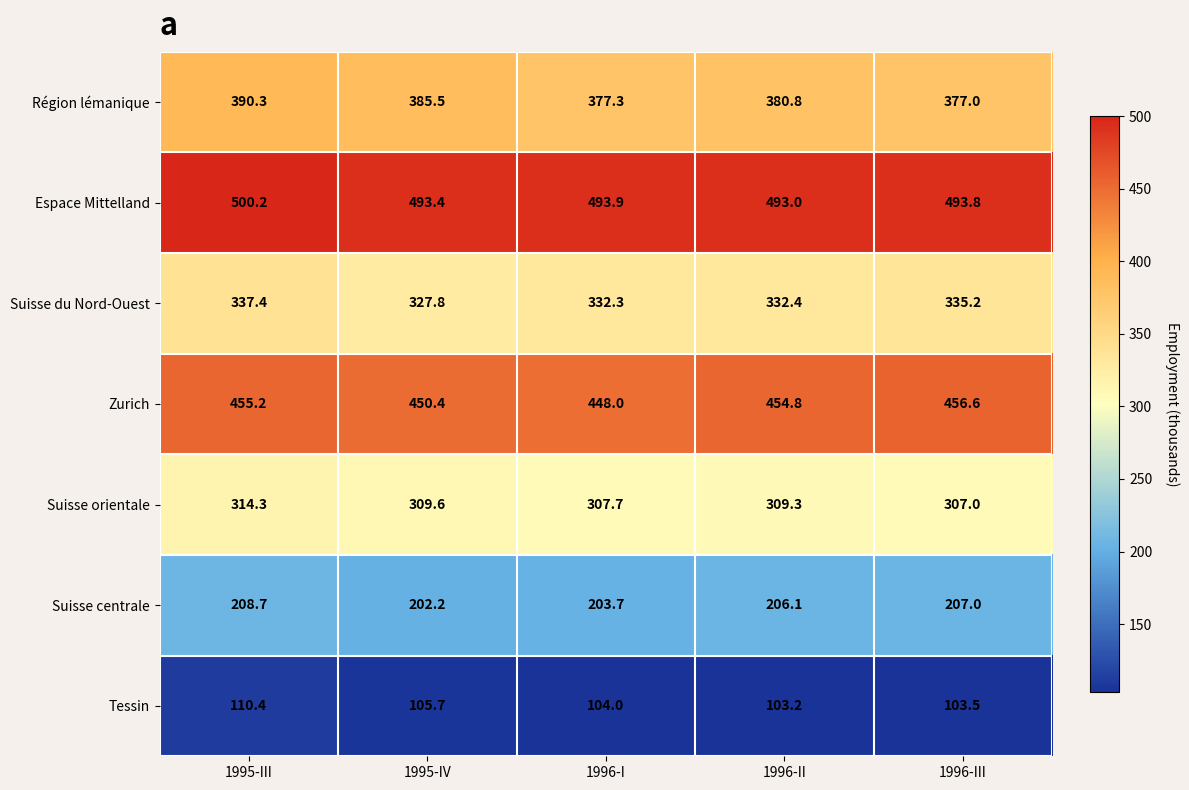

Which series changed the most between 1995-IV and 1996-III?

Région lémanique